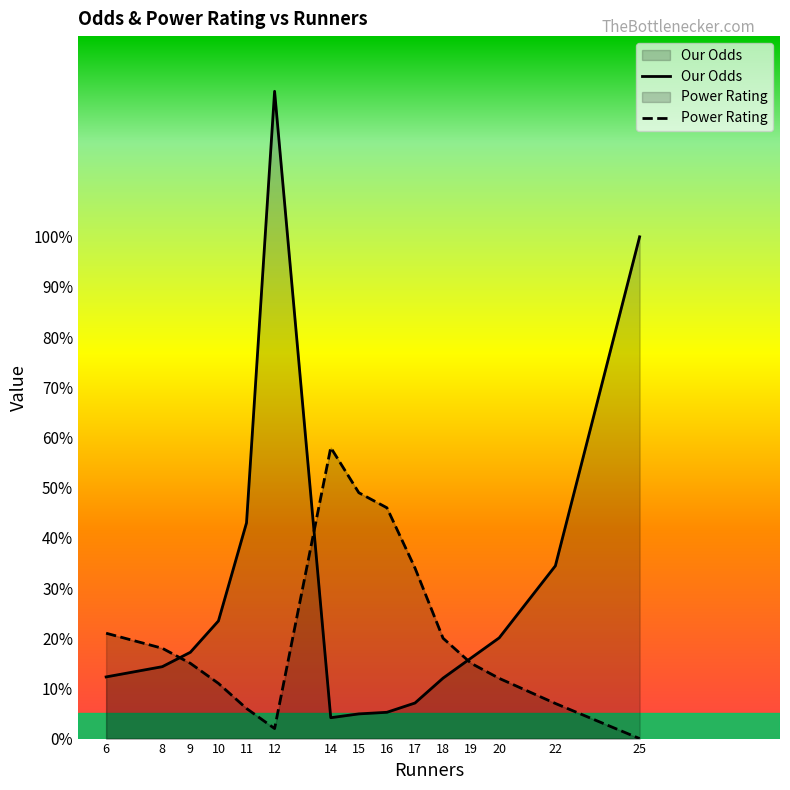

How many interior local peaks does the Our Odds series have?

1